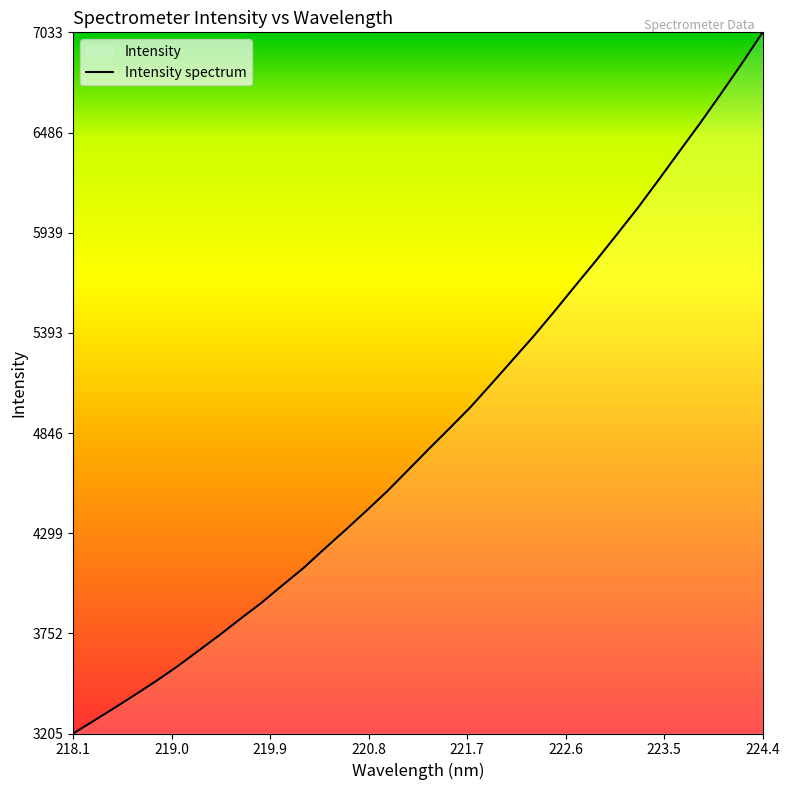

What is the maximum value shown in the chart?

7032.9